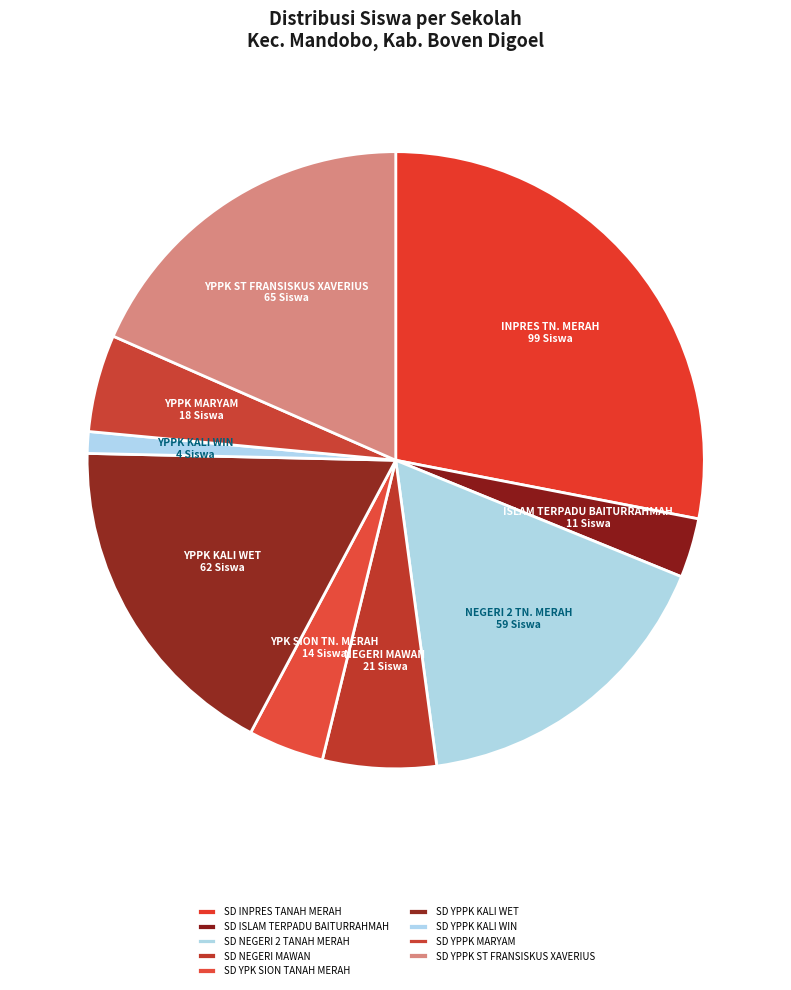

What percentage do SD YPPK KALI WIN and SD YPPK ST FRANSISKUS XAVERIUS together represent?

19.5%